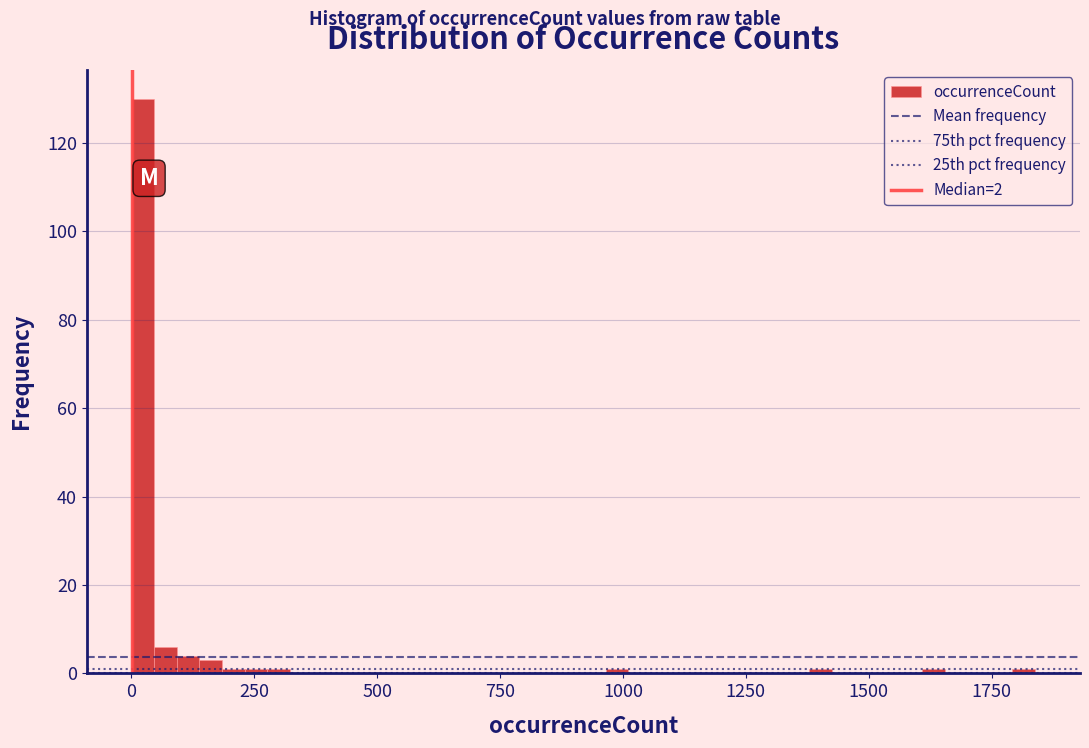

Read against the x-axis, roughly where is the centre of the tallest bar?

0